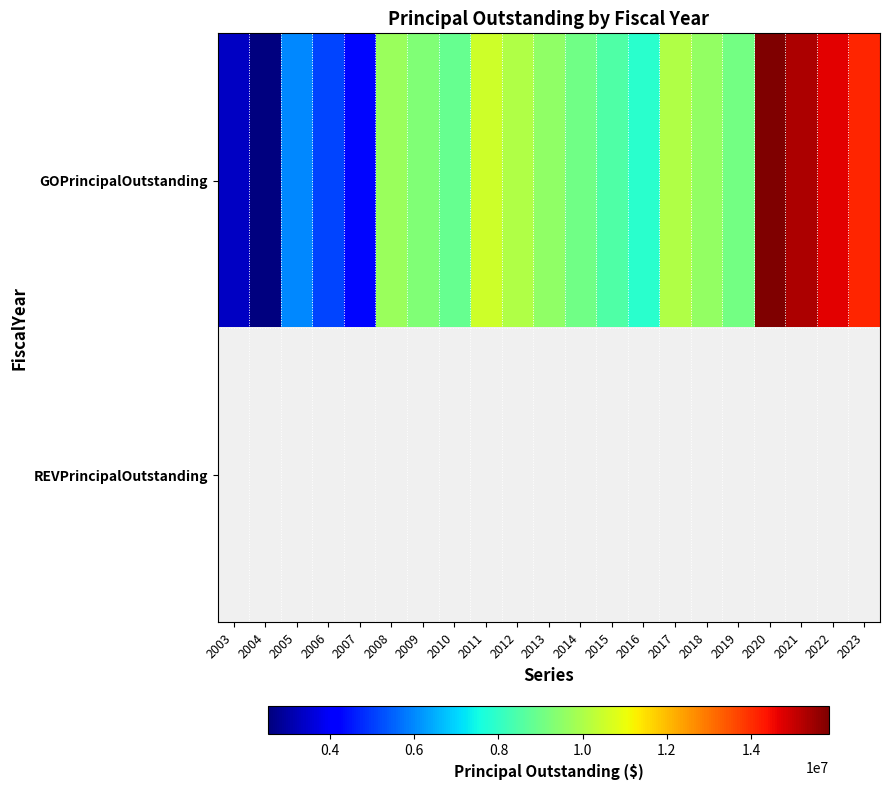

At 2007, list the series in order from smallest to largest.

REVPrincipalOutstanding, GOPrincipalOutstanding